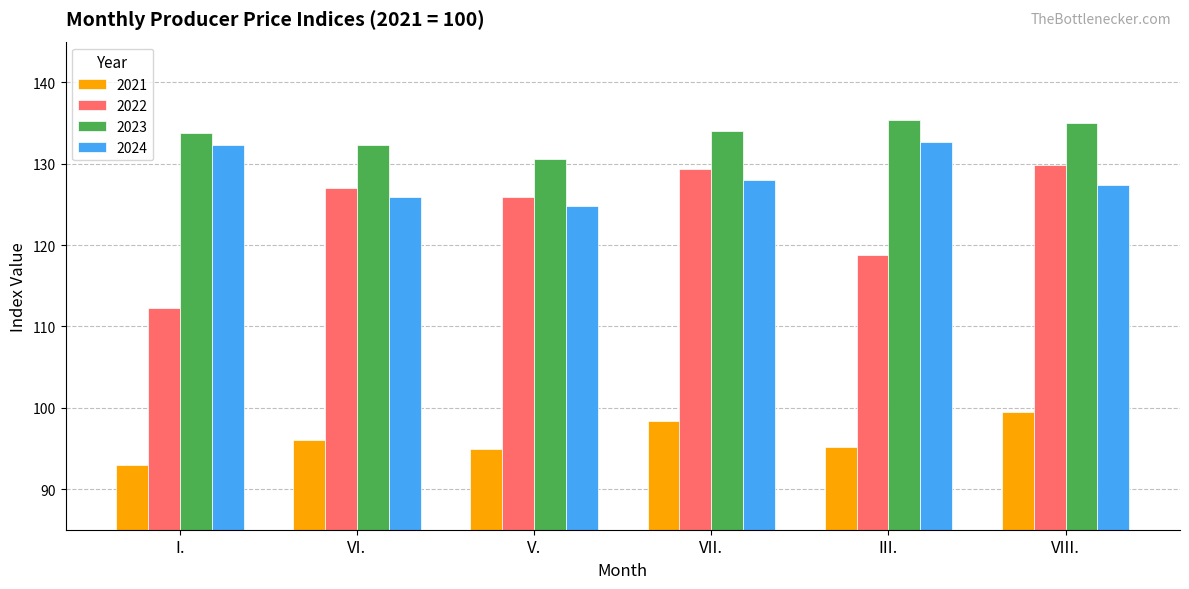

What is the minimum value shown in the chart?

92.9